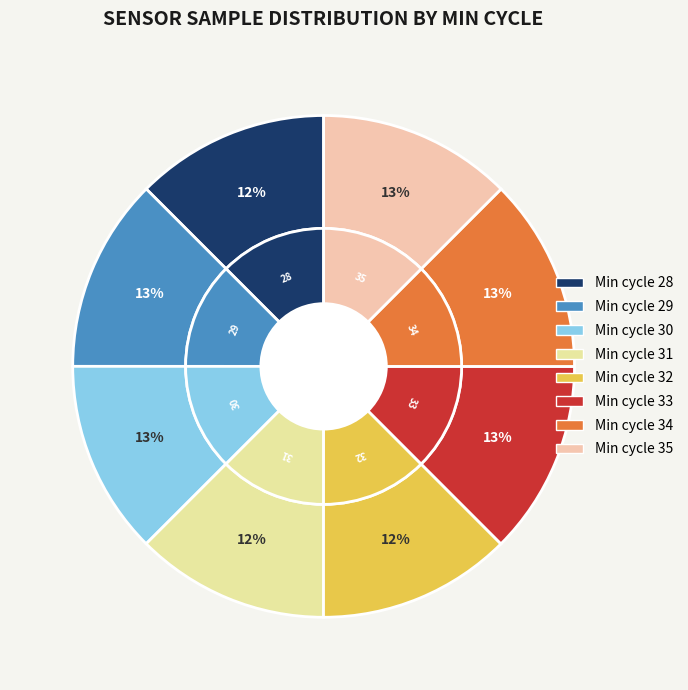

The 33 slice represents 5% of the pie. True or false?

False